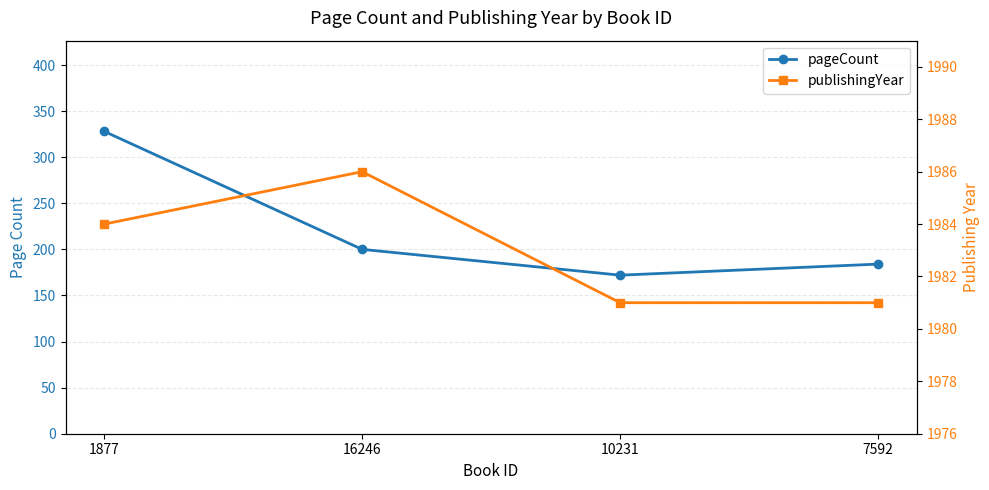

How many data points in pageCount are above 200?

1